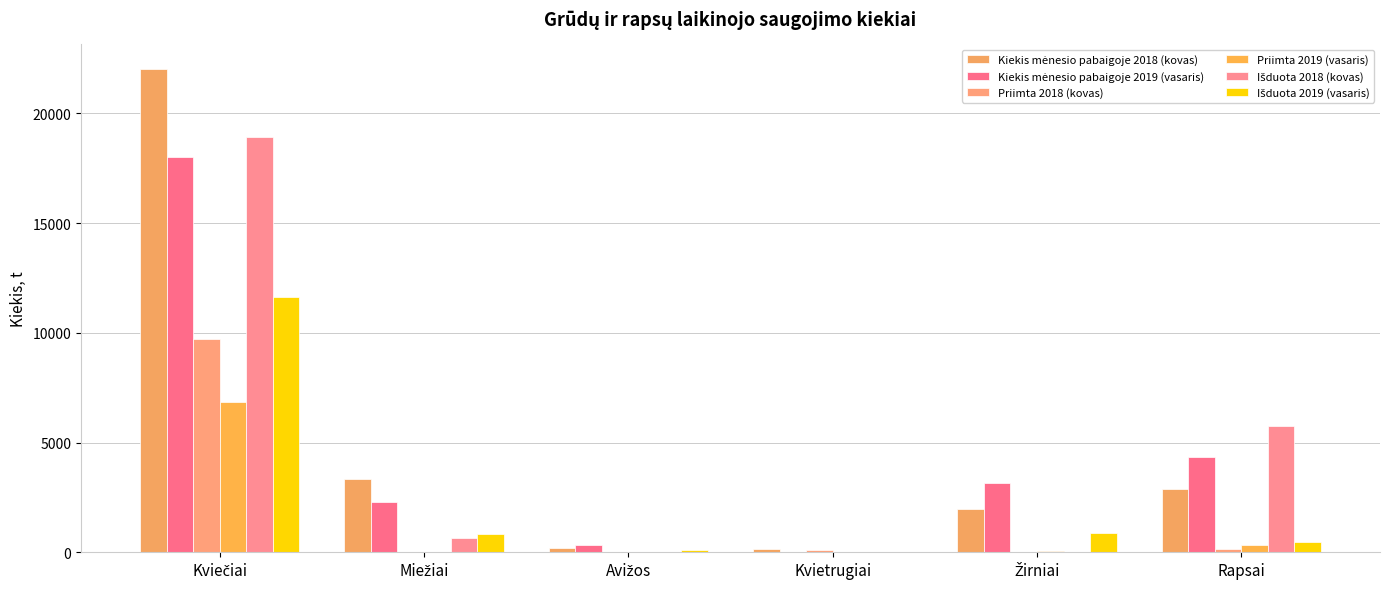

Does the chart contain stacked bars?

No